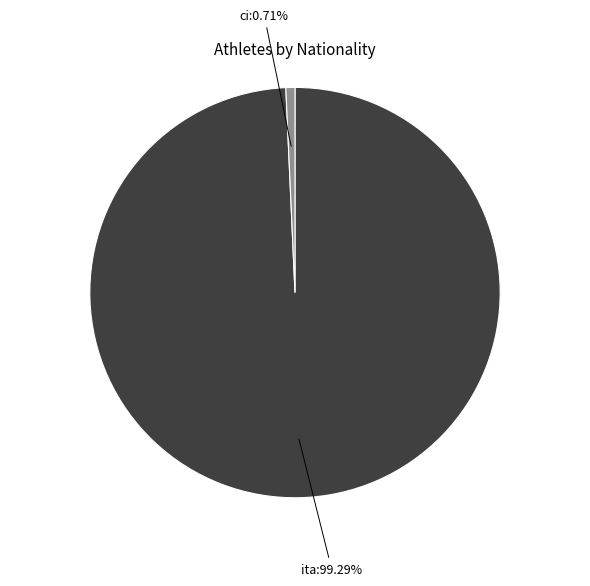

How much of the chart is everything except ita?

0.7%